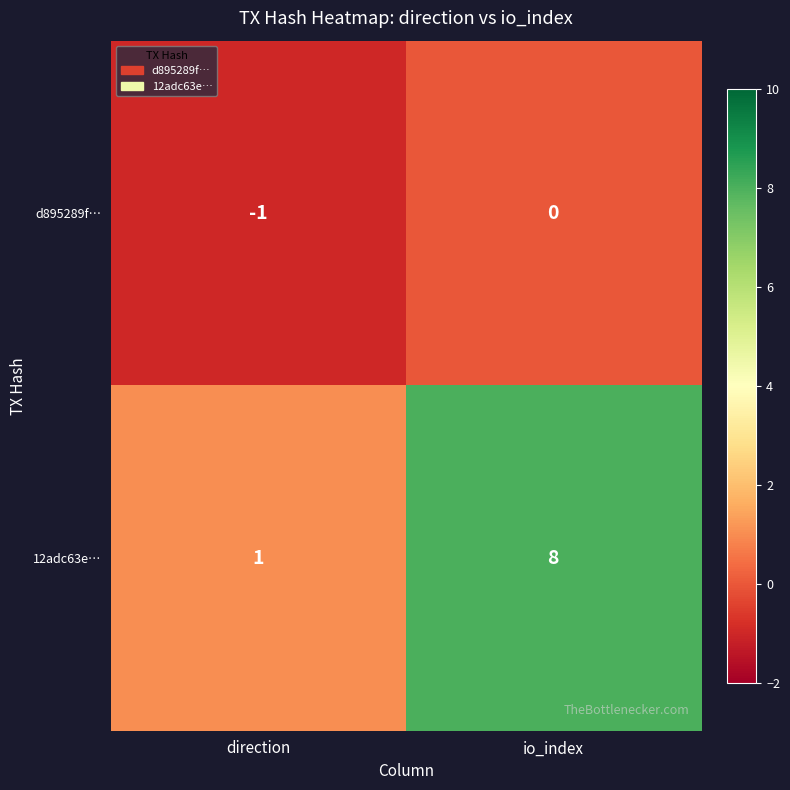

What is the difference between the highest and lowest values at direction?

2